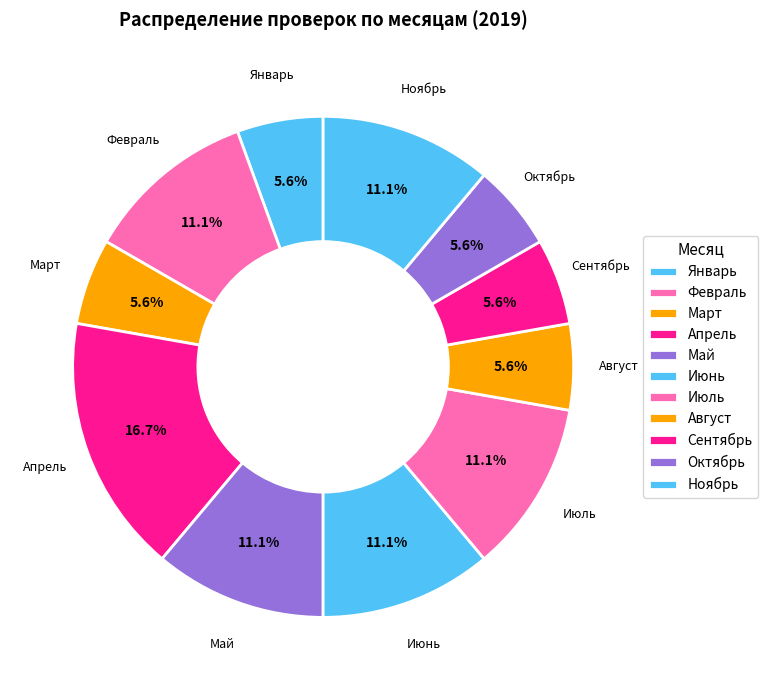

Is there a majority slice in this chart?

No